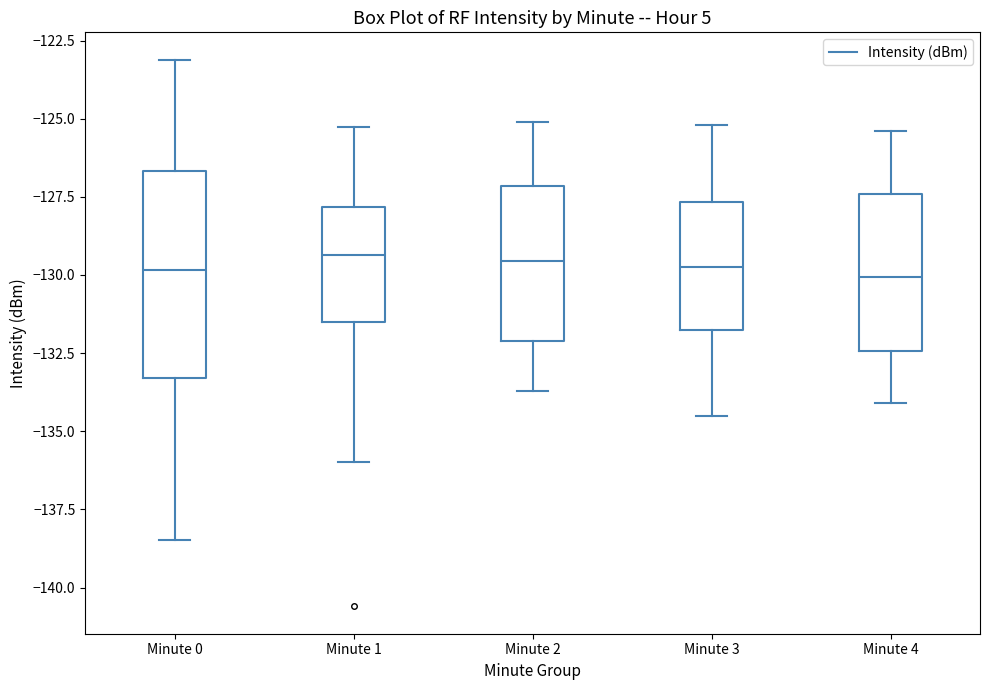

Reading left to right, read every box against the y-axis: the position of its median line, the range the box covers, and the ends of its whiskers. The values are not printed on the chart, so give them approximately, as read against the axis.

Minute 0: median -130.0, box -133.5 to -126.5, whiskers -138.5 to -123.0
Minute 1: median -129.5, box -131.5 to -128.0, whiskers -136.0 to -125.5
Minute 2: median -129.5, box -132.0 to -127.0, whiskers -133.5 to -125.0
Minute 3: median -129.5, box -132.0 to -127.5, whiskers -134.5 to -125.0
Minute 4: median -130.0, box -132.5 to -127.5, whiskers -134.0 to -125.5